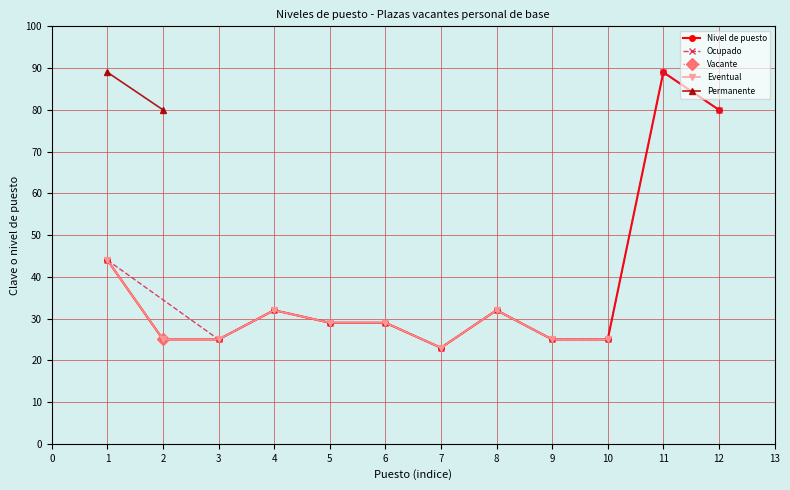

Is it true that Eventual equals 25 at 9?

True